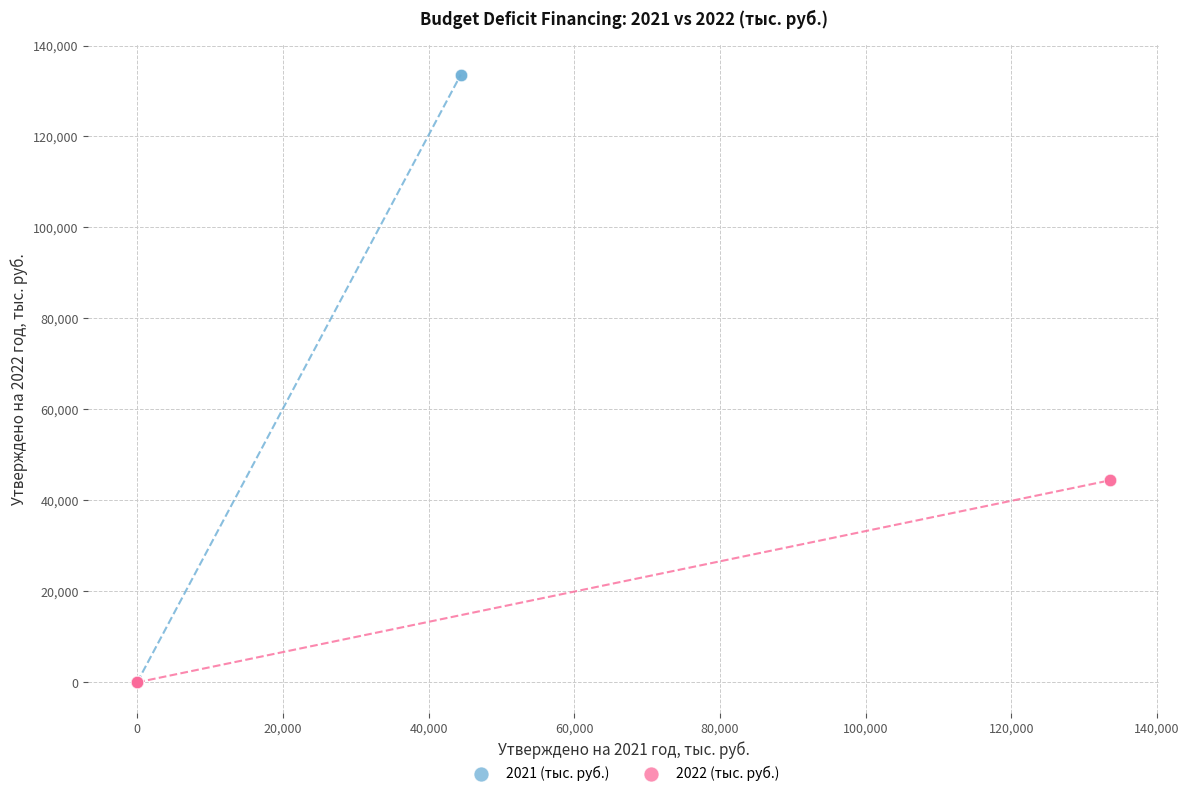

What are all the series names shown in the legend?

2021 (тыс. руб.), 2022 (тыс. руб.)